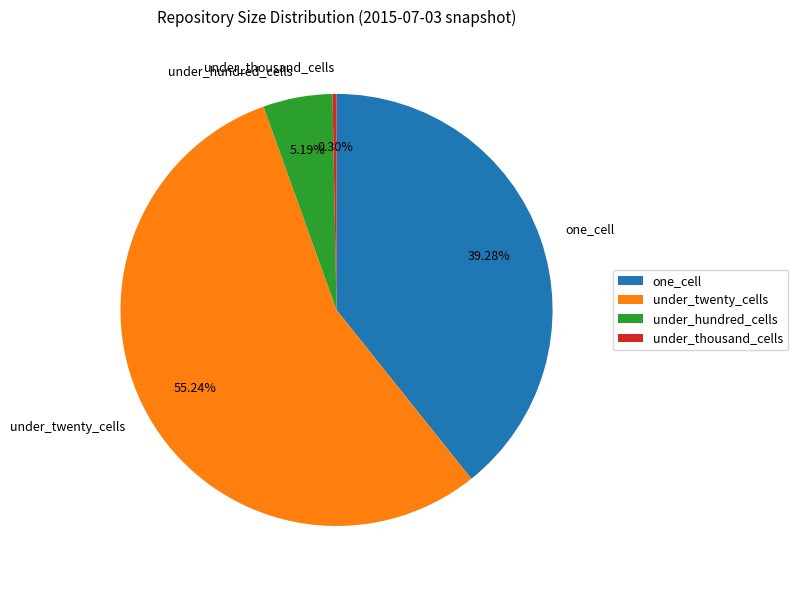

Which slice is the largest?

under_twenty_cells